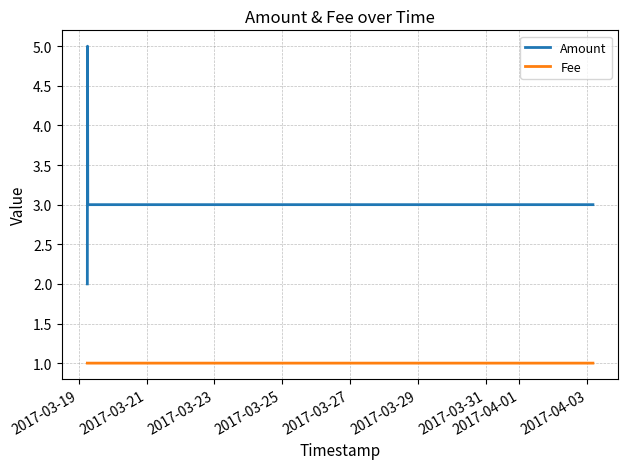

Does the chart have visible grid lines?

Yes